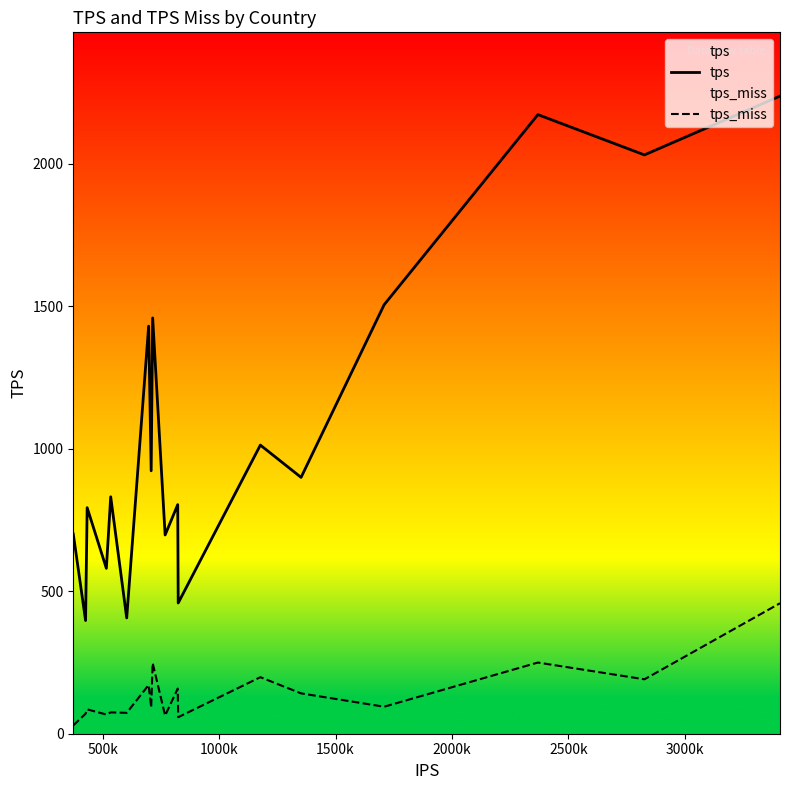

True or false: tps_miss and tps cross at least once.

False